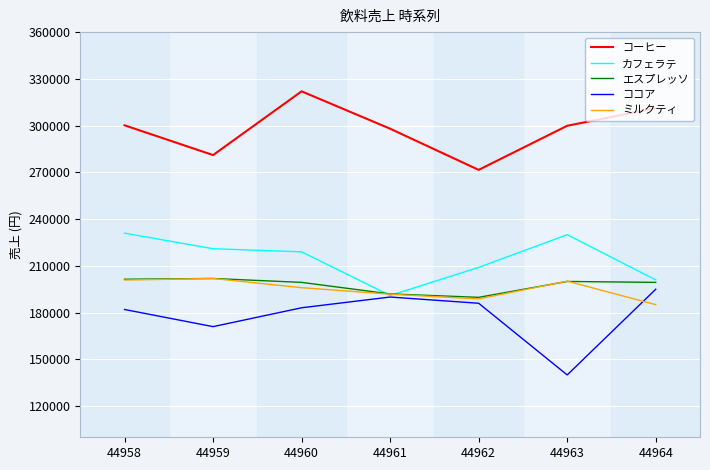

True or false: カフェラテ and コーヒー intersect in this chart.

False